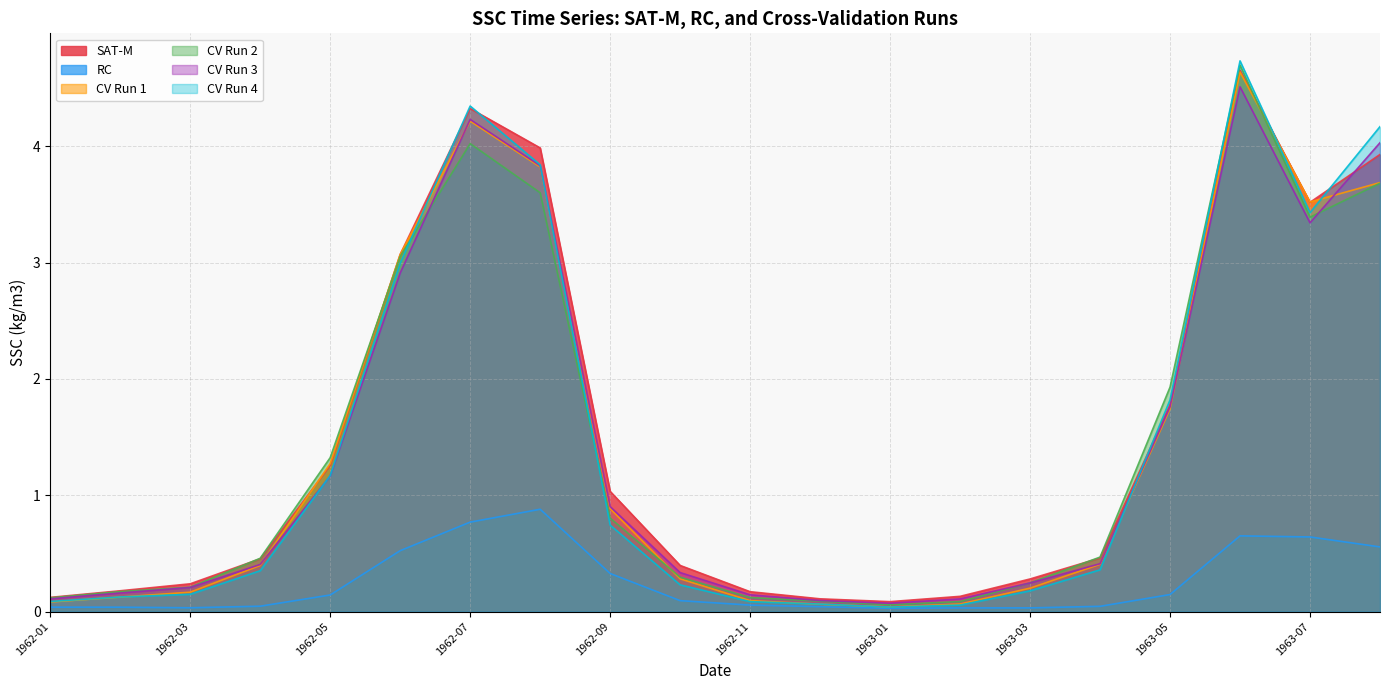

At which category does CV Run 3 reach its first local valley?

1963-01